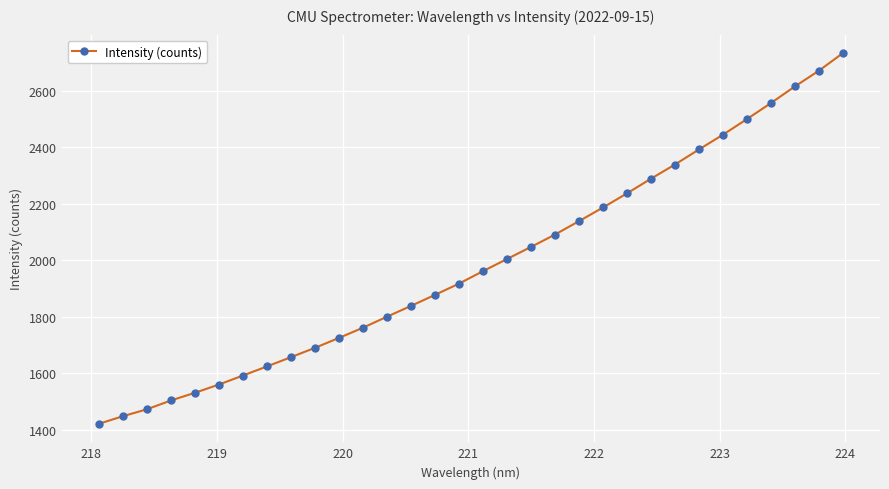

What is the value of the 30th point from the left?

2614.7